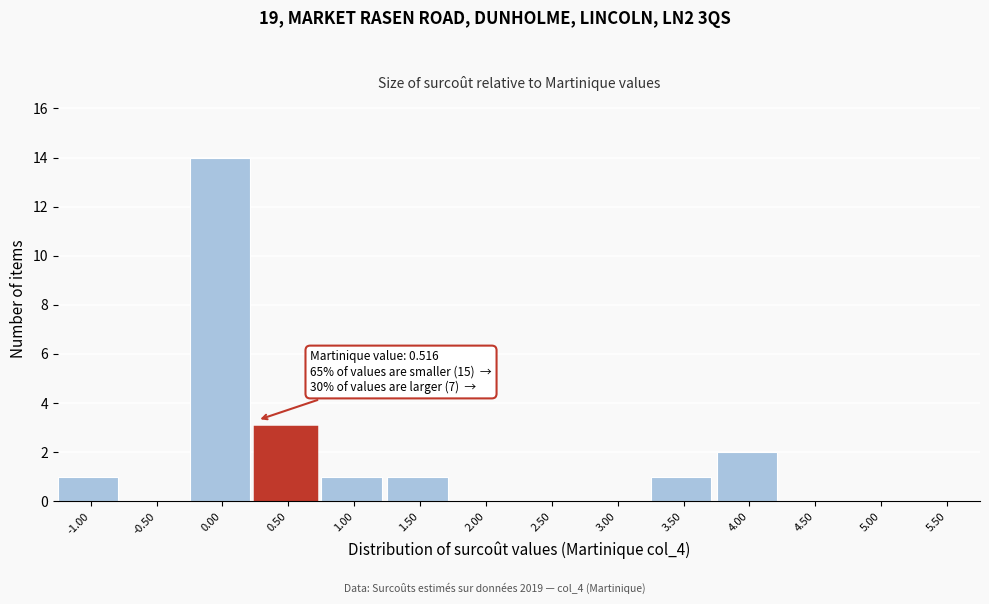

Reading left to right, extract all data points from this chart.

-1.00=1	-0.50=0	0.00=14	0.50=3	1.00=1	1.50=1	2.00=0	2.50=0	3.00=0	3.50=1	4.00=2	4.50=0	5.00=0	5.50=0